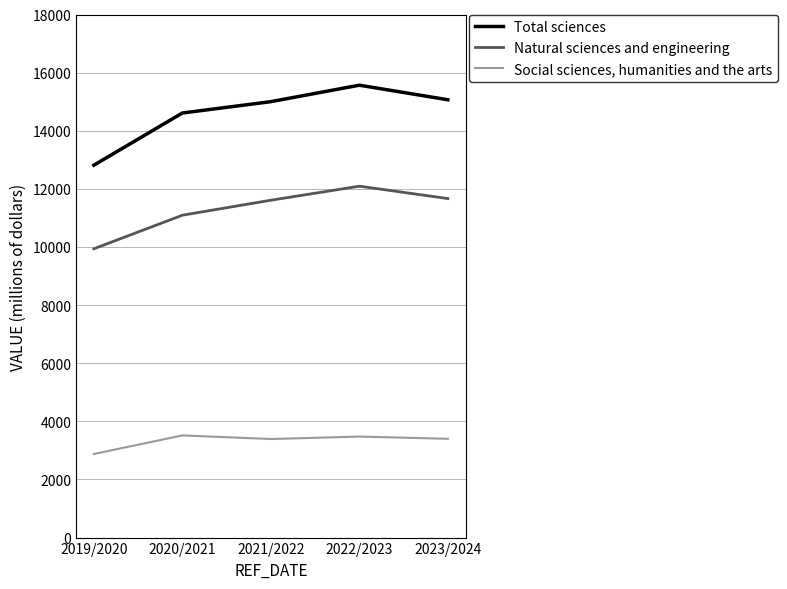

At 2022/2023, list the series in order from smallest to largest.

Social sciences, humanities and the arts, Natural sciences and engineering, Total sciences